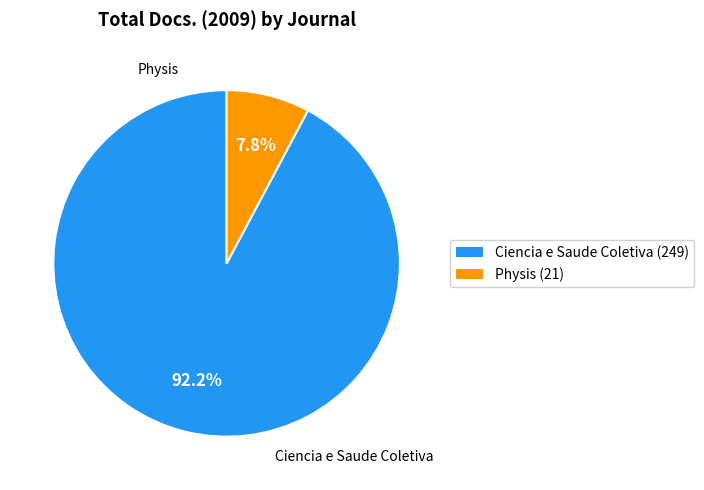

Which category has the biggest portion of the pie?

Ciencia e Saude Coletiva